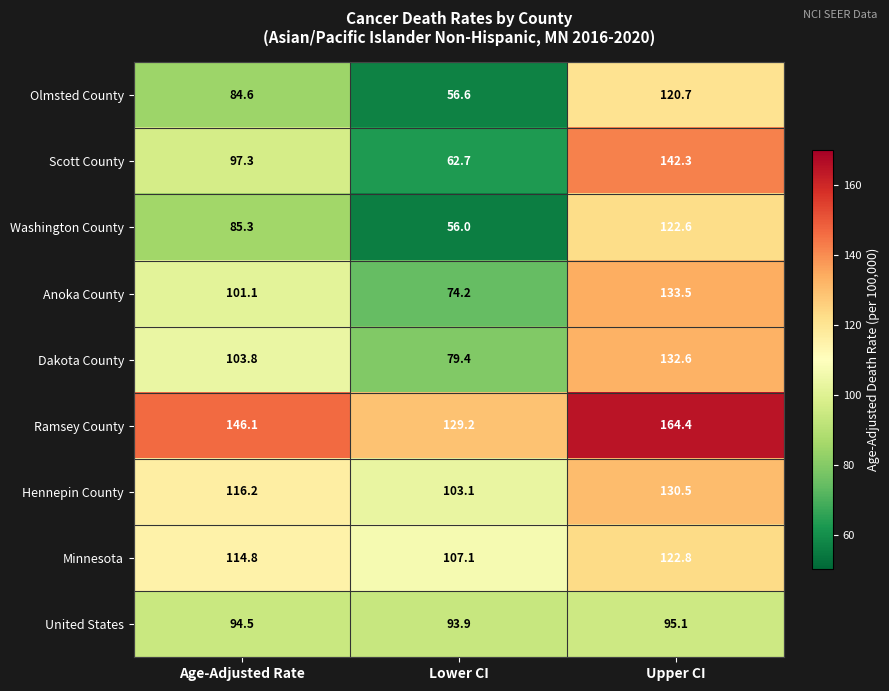

At which category is the sum across all series the highest?

Upper CI